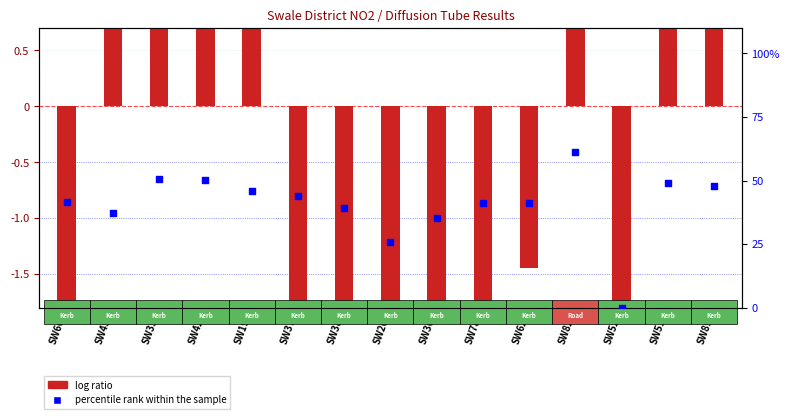

At how many categories does at least one series exceed 57?

1